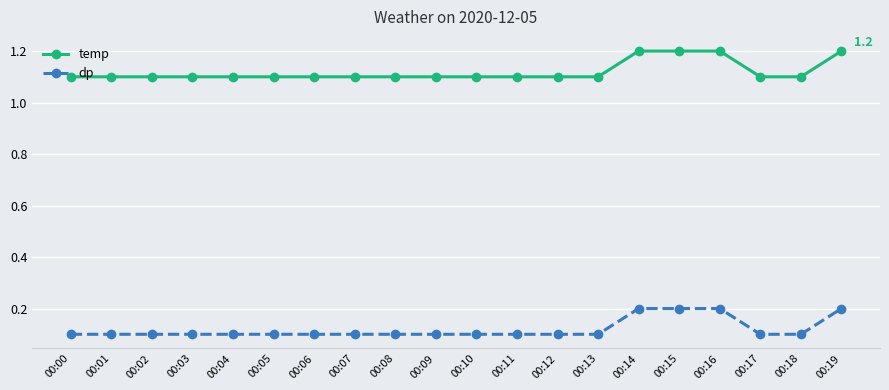

Does the chart have visible grid lines?

Yes